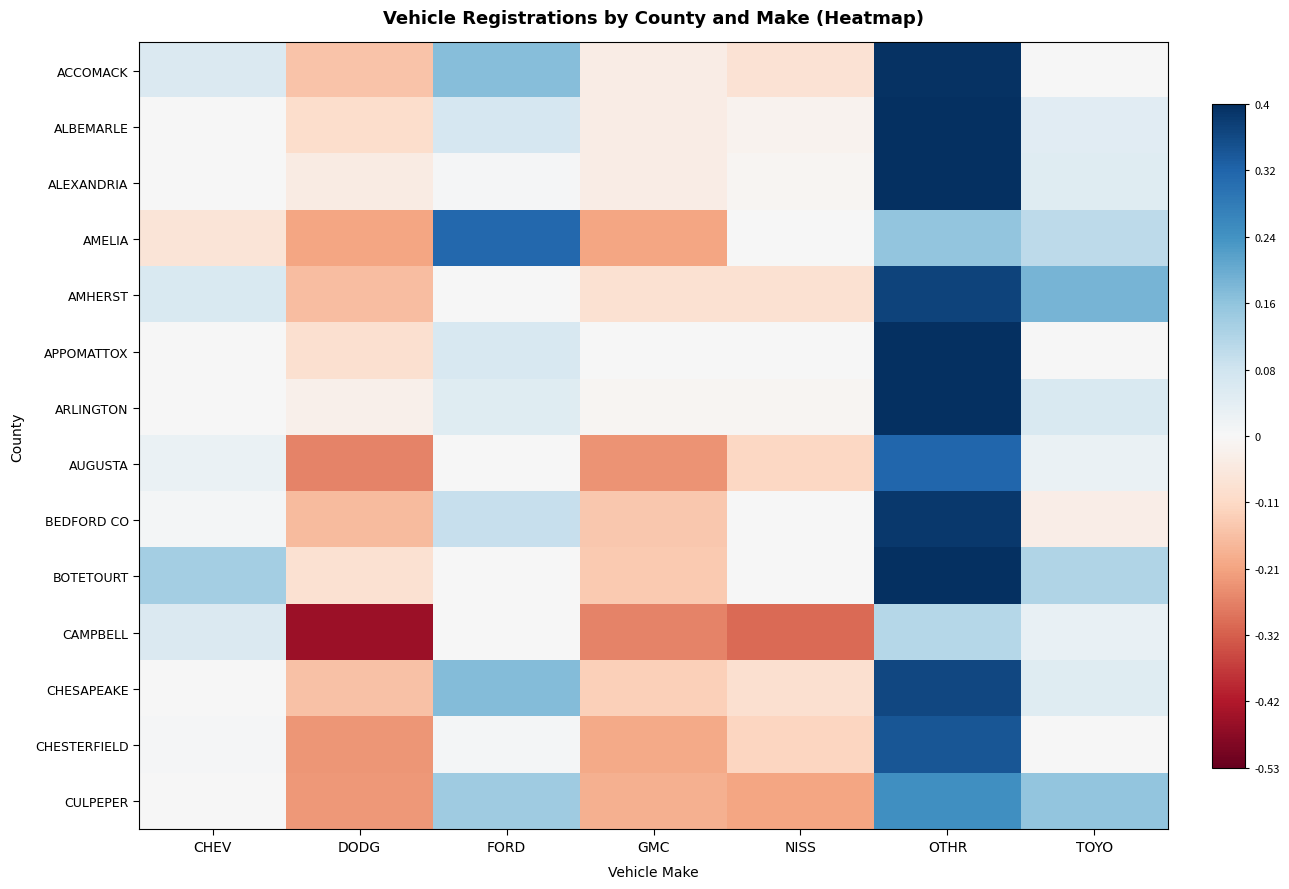

What is the minimum value shown in the chart?

-2.1